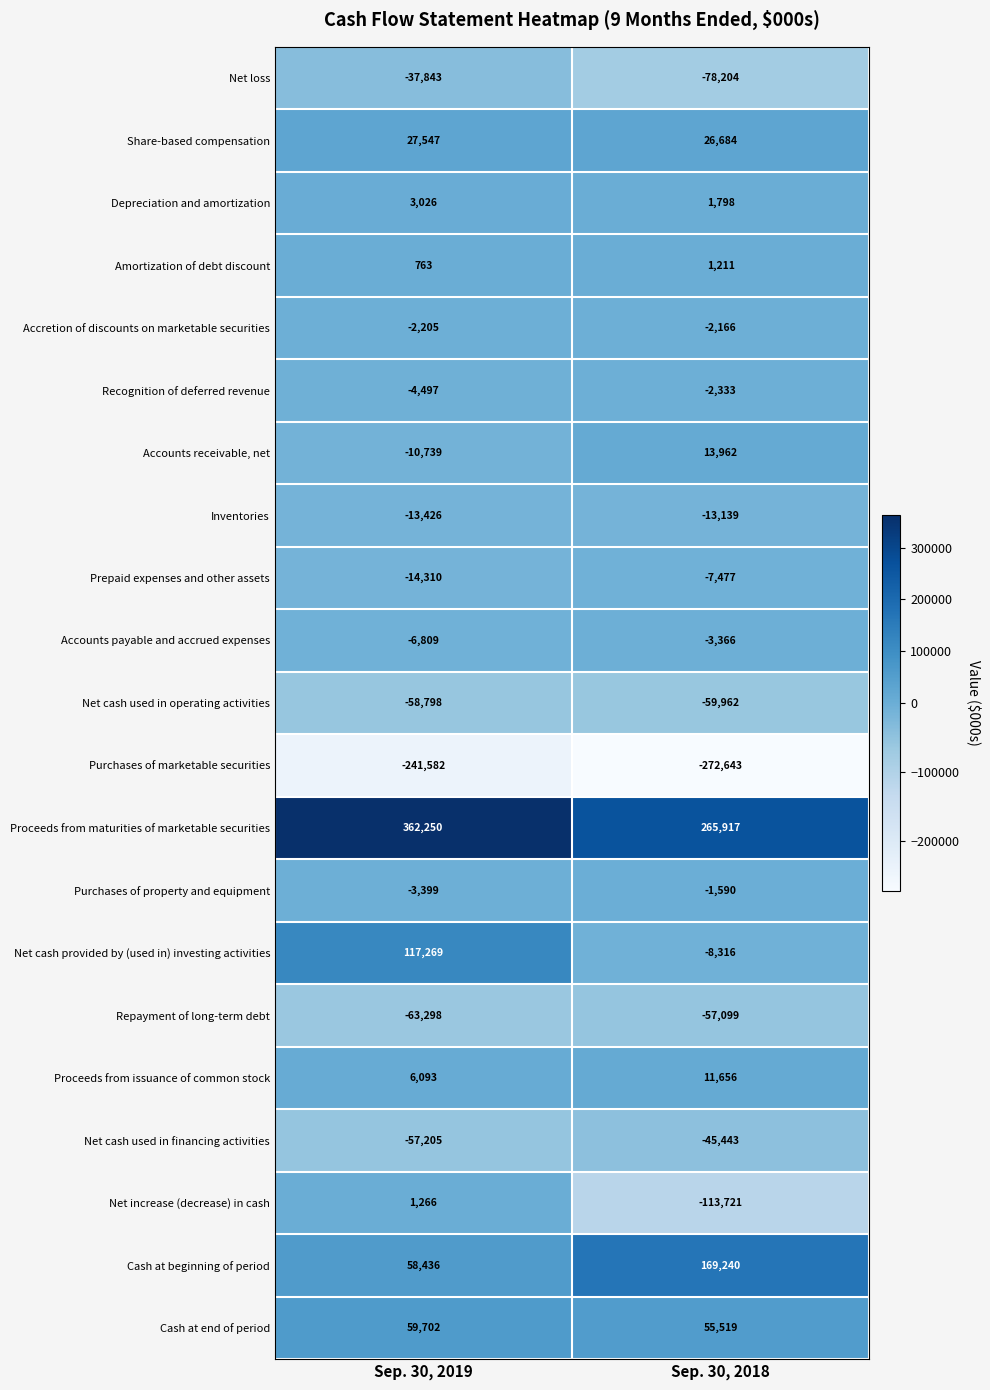

Which series has the widest spread of values?

Net cash provided by (used in) investing activities